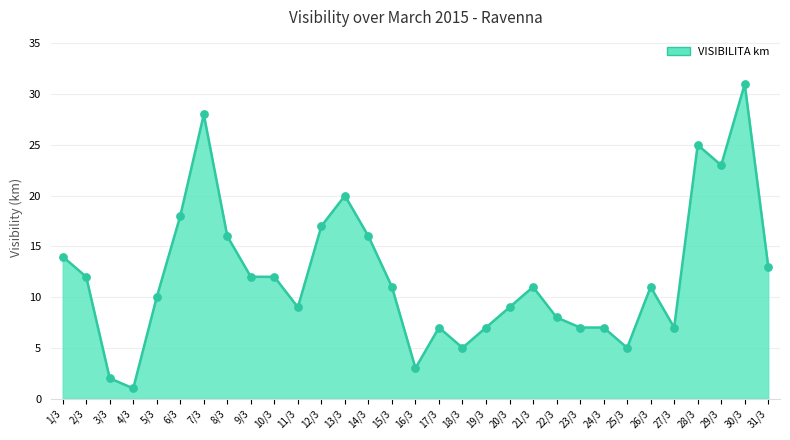

Which has a higher value, 22/3 or 29/3?

29/3